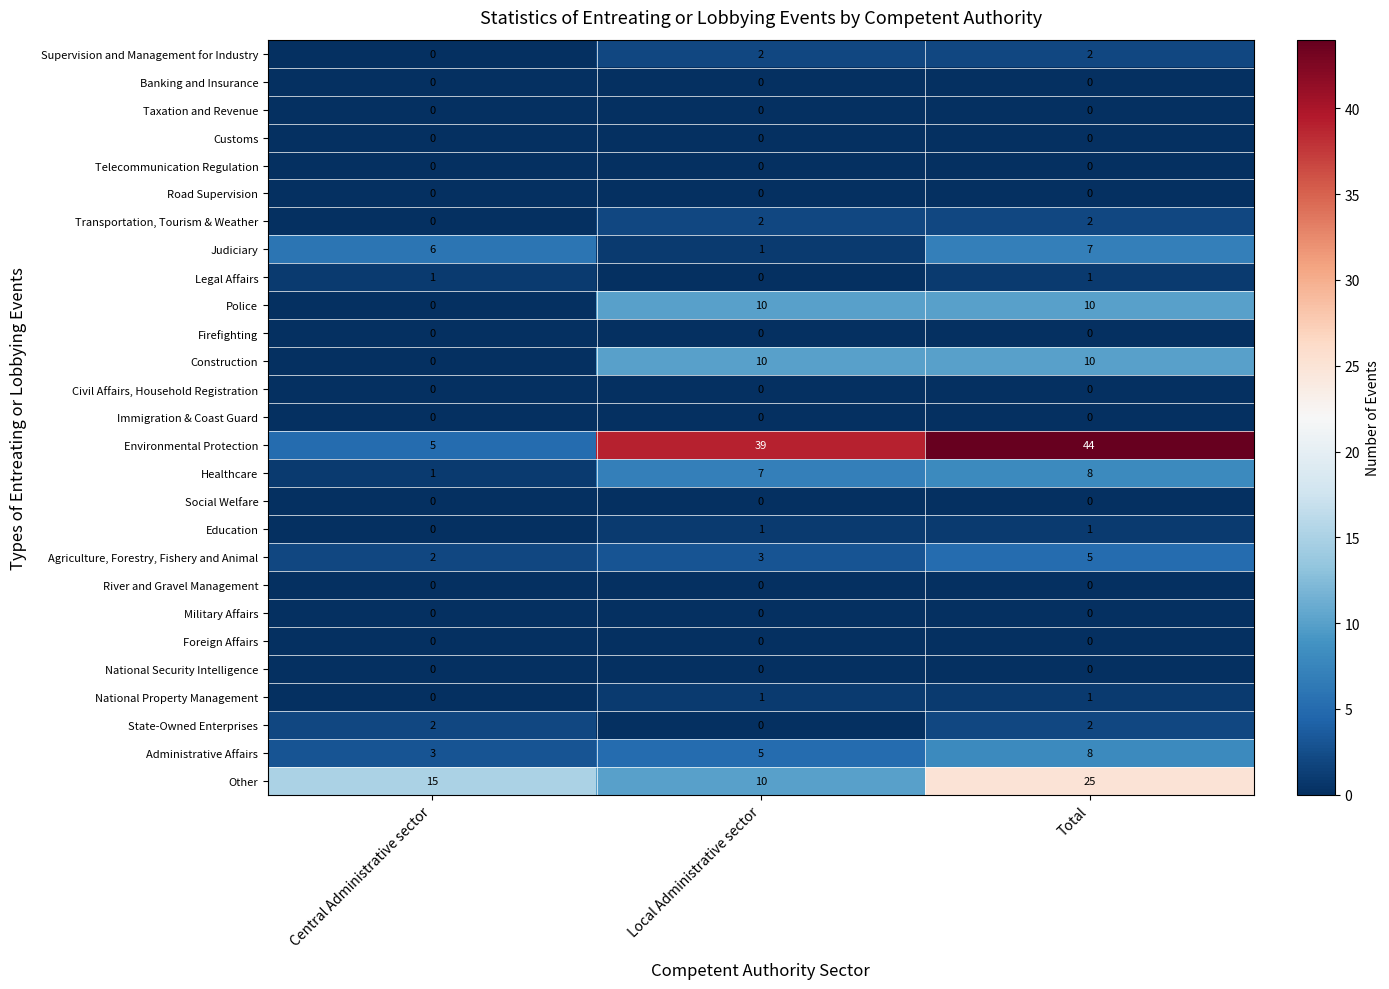

What is the maximum value for Judiciary?

7